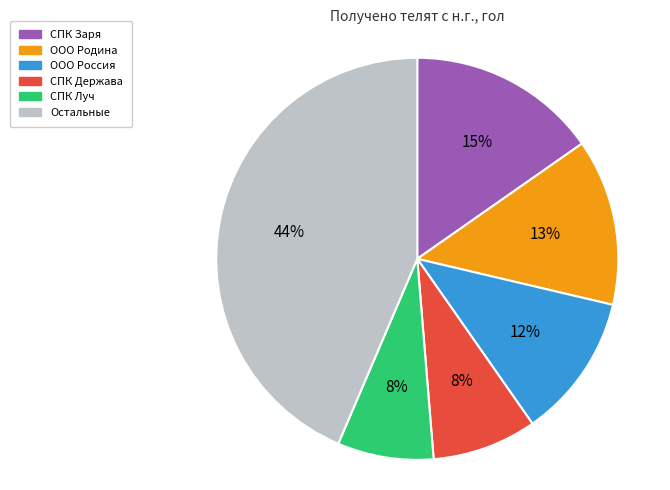

To the nearest percent, what is the difference between the largest and smallest slice percentages?

36%